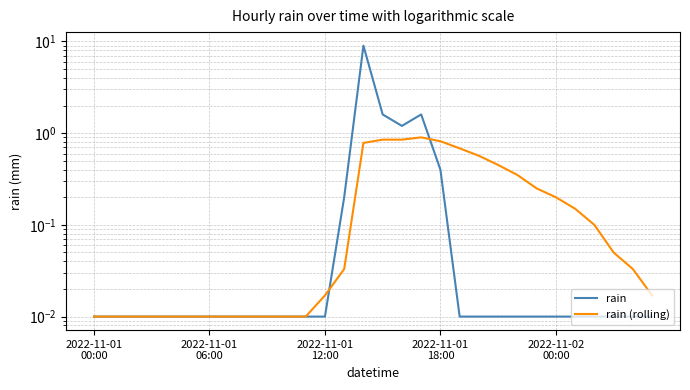

What is the highest value of the rain (rolling) series?

0.9